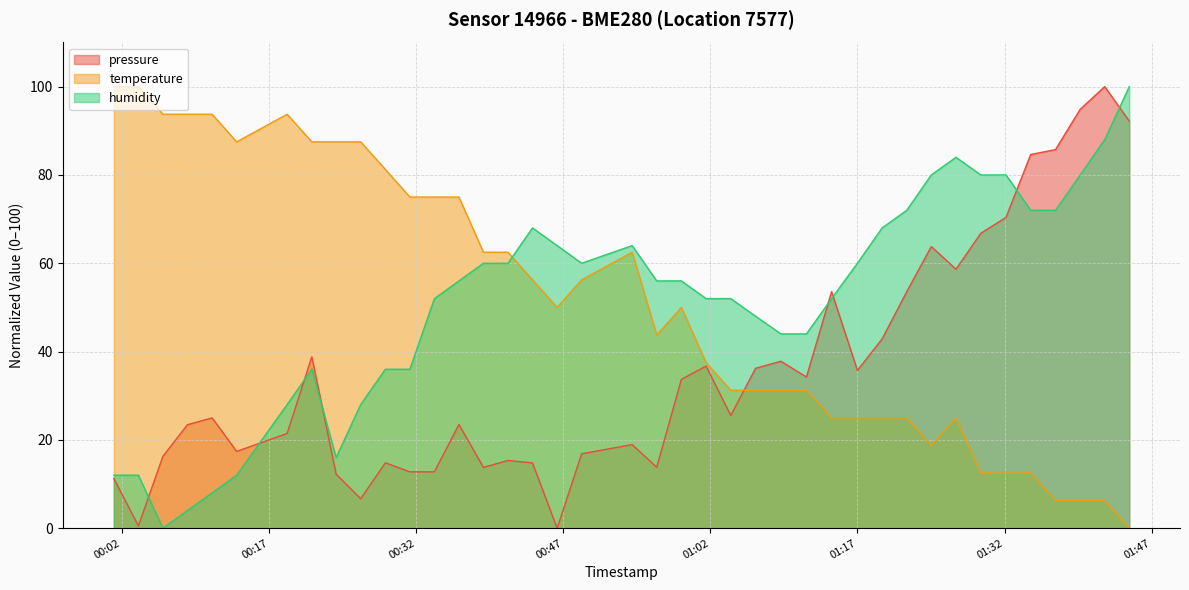

What is the highest value of the pressure series?

100.0